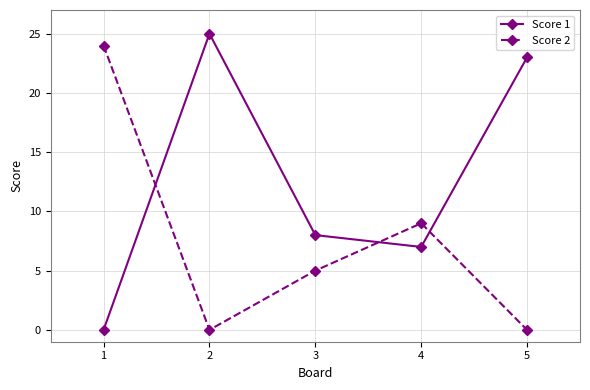

Which series ends up on top after the final intersection of Score 2 and Score 1?

Score 1